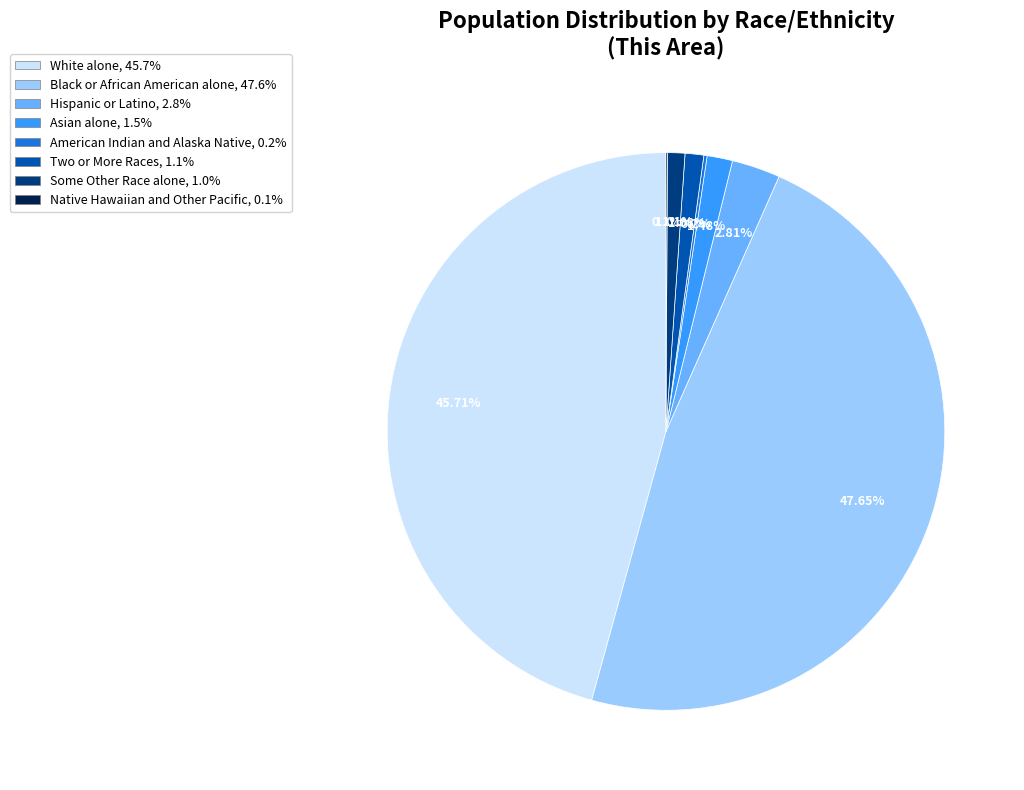

Which category has the biggest portion of the pie?

Black or African American alone